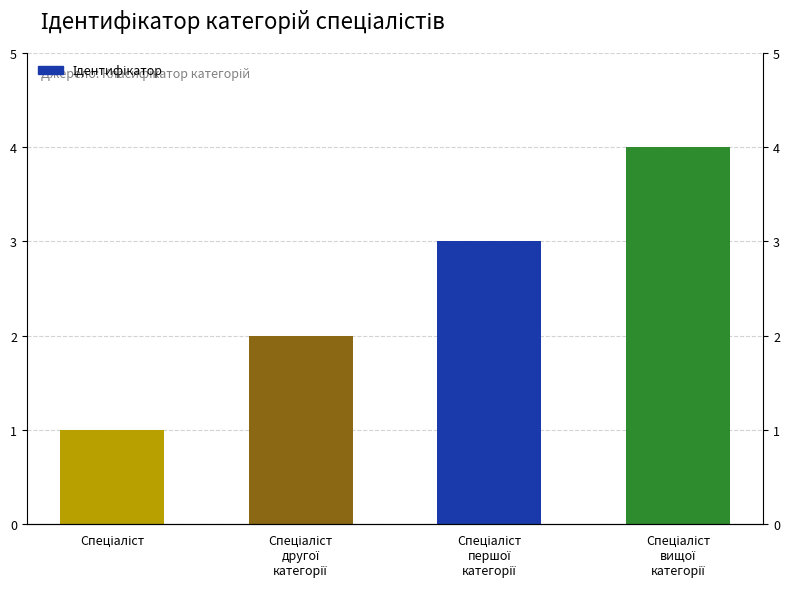

How many data points are less than 3?

2